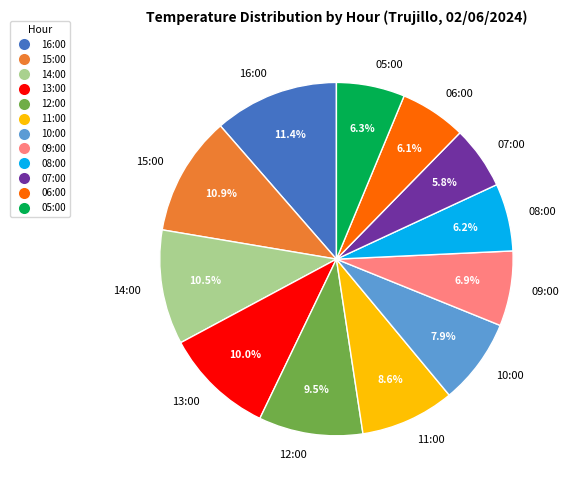

Count the number of slices in the pie.

12